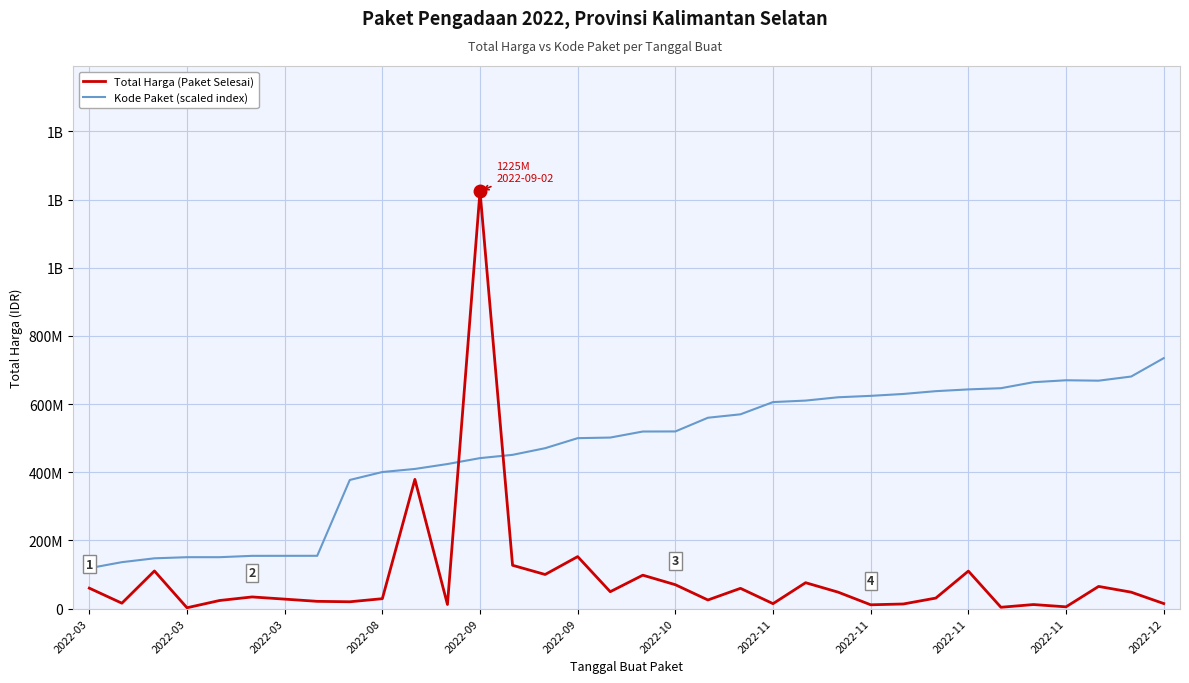

Is this an area chart (filled region under the line)?

No